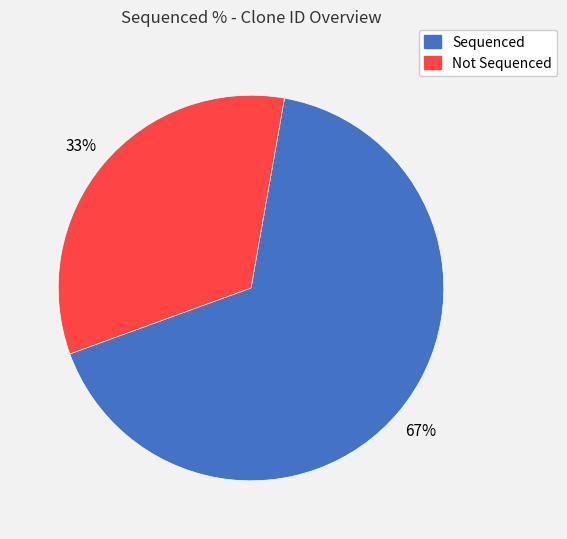

Rank the categories by value from highest to lowest.

Sequenced, Not Sequenced